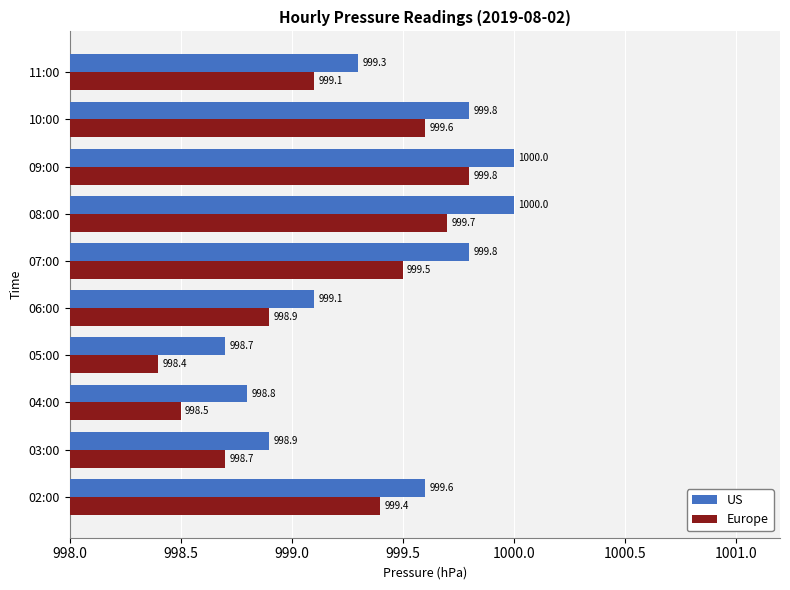

Which series has the widest spread of values?

Europe